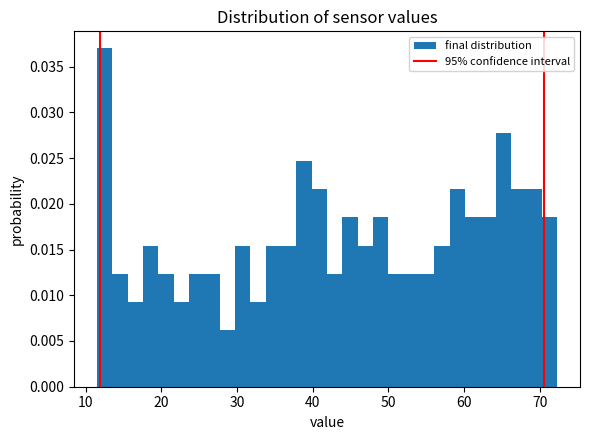

Read against the x-axis, roughly where is the centre of the tallest bar?

13